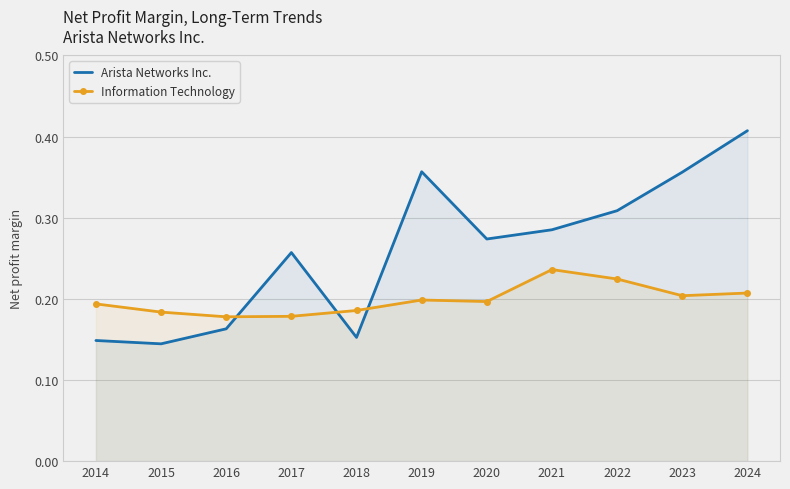

What is the sum of all Arista Networks Inc. values?

2.9